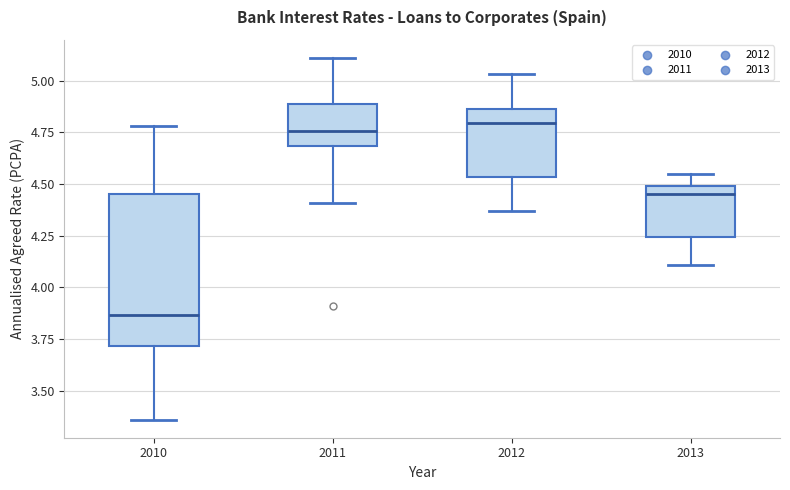

Which box is the tallest, from its lower edge to its upper edge?

2010